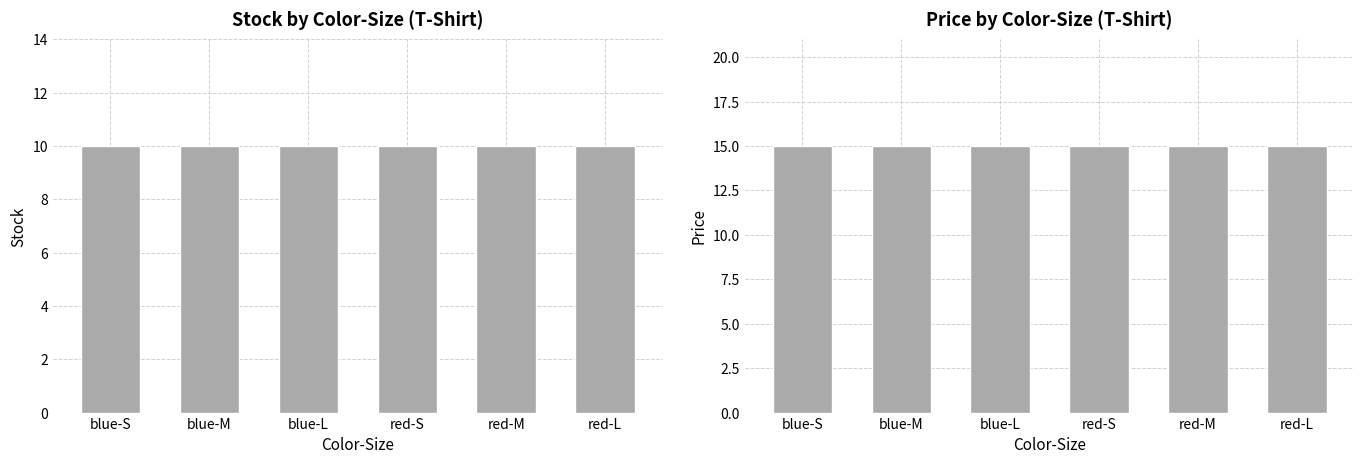

Reading left to right, extract all data points from this chart.

Stock: blue-S=10	blue-M=10	blue-L=10	red-S=10	red-M=10	red-L=10
Price: blue-S=15	blue-M=15	blue-L=15	red-S=15	red-M=15	red-L=15